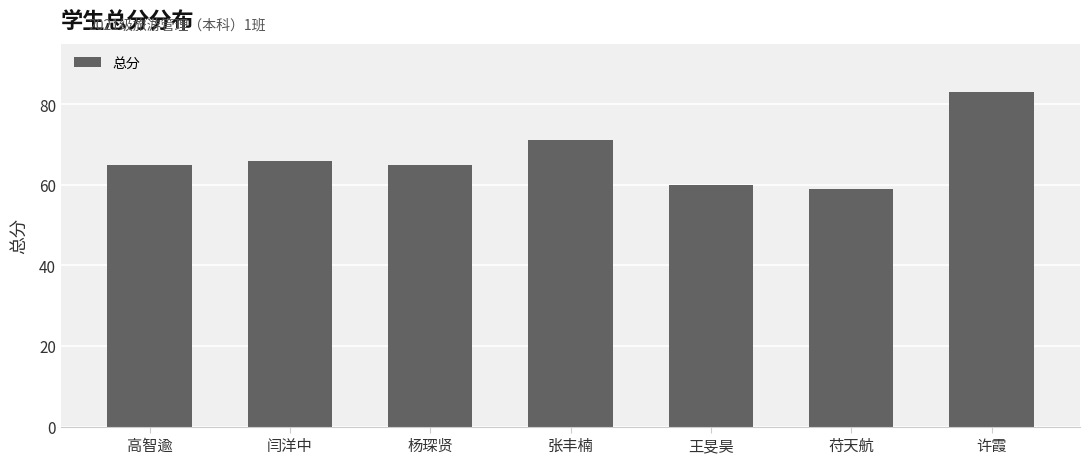

How many series are shown in this chart?

1